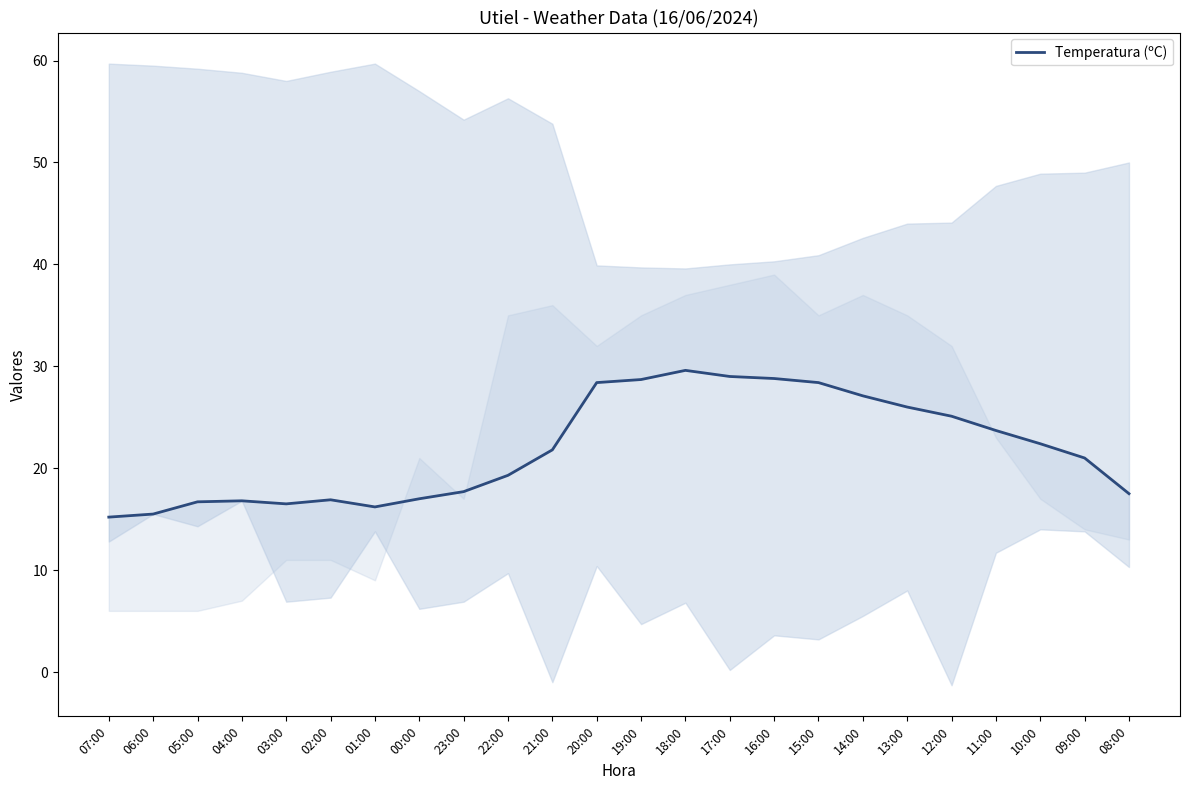

The chart shows a value of 8.3 at 01:00. True or false?

False